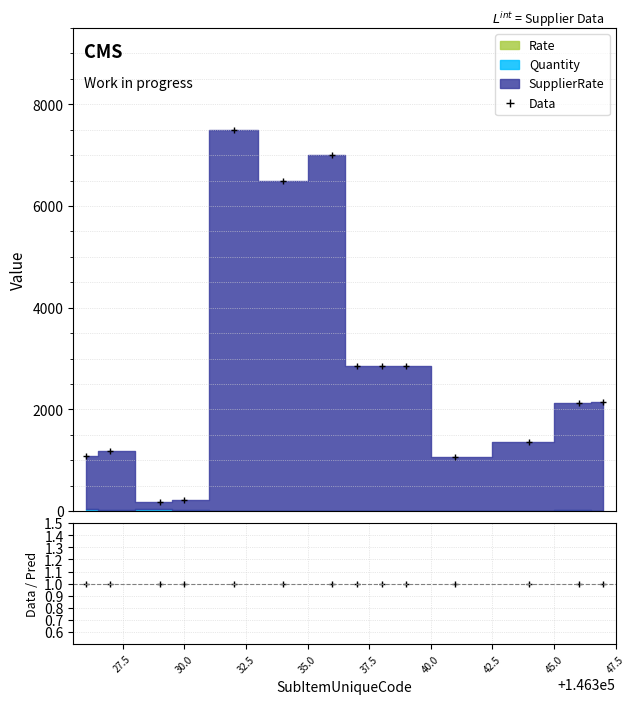

What is the sum of all Data / Pred values?

14